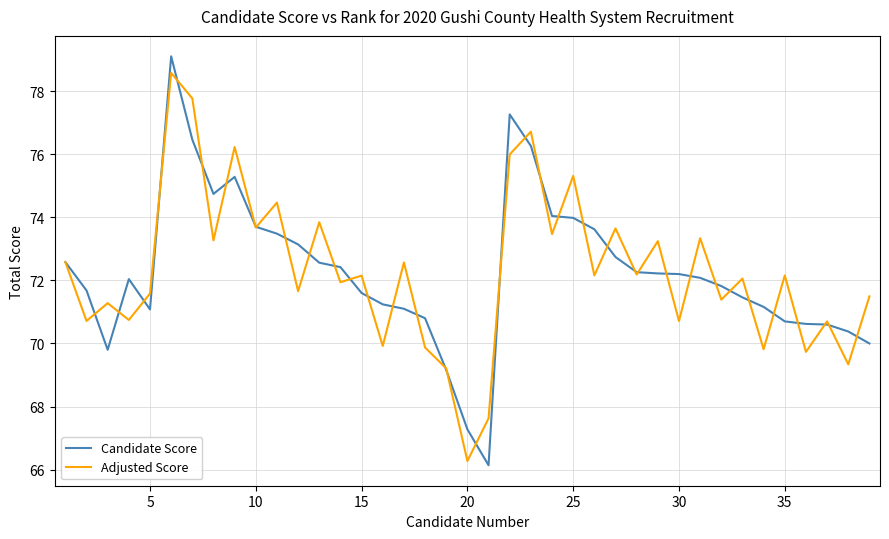

What is the highest value of the Adjusted Score series?

78.6